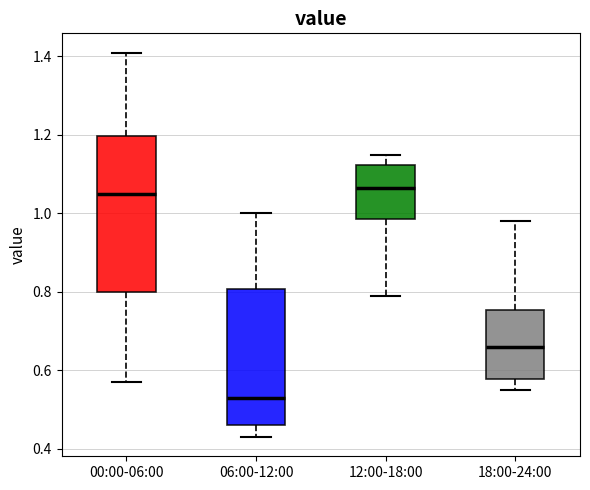

Comparing the boxes themselves (not the whiskers), which one is the tallest?

00:00-06:00